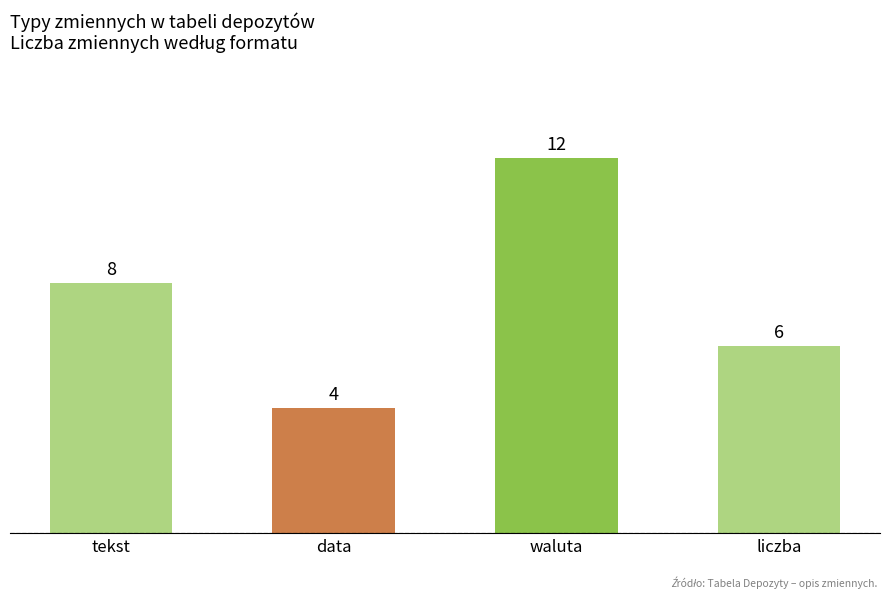

Reading left to right, list all the values displayed in this chart.

8	4	12	6